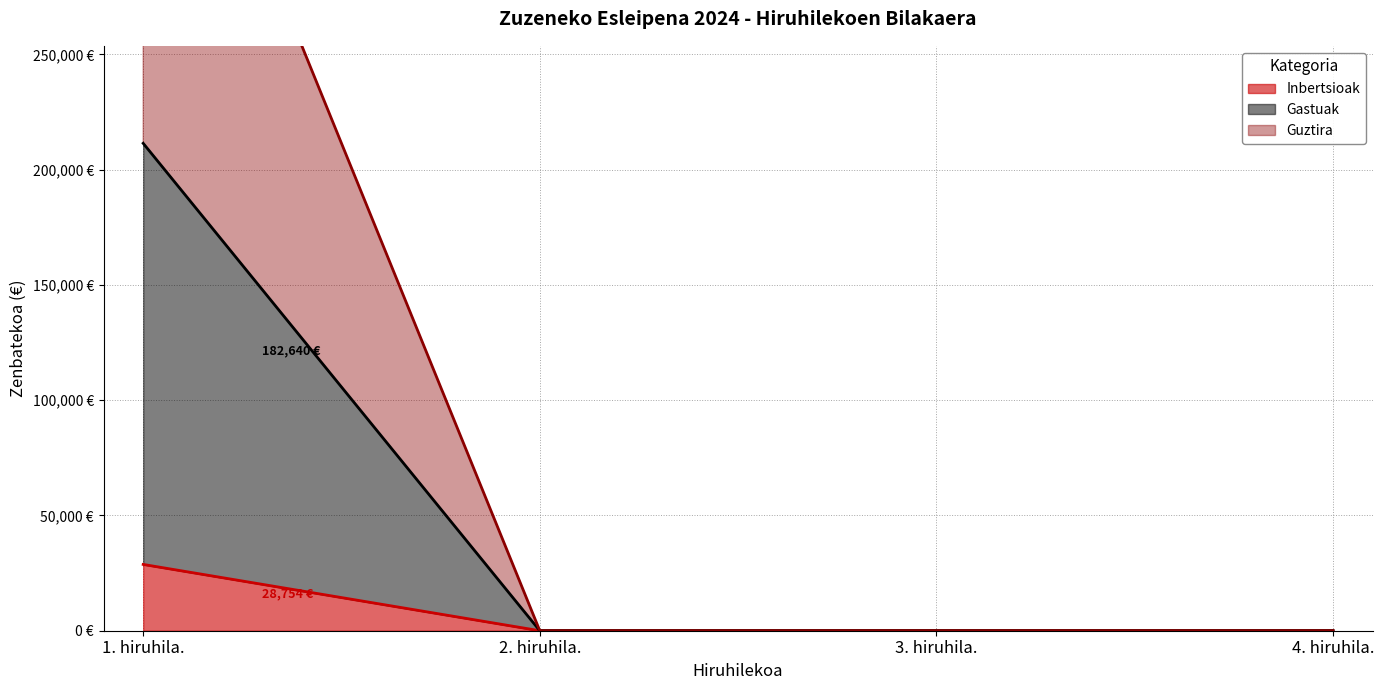

True or false: Guztira and Inbertsioak intersect in this chart.

False